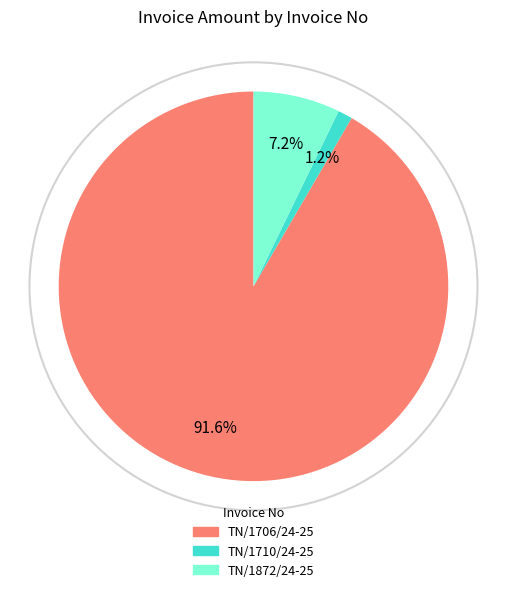

What is the ratio of the value at TN/1706/24-25 to the value at TN/1872/24-25?

12.7